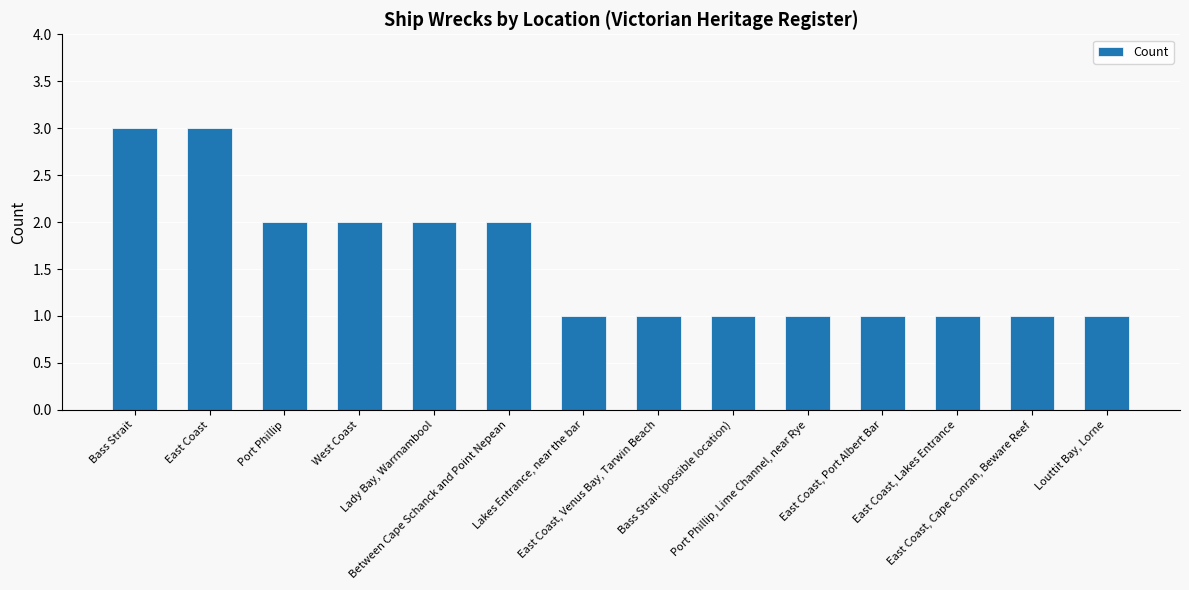

How many series are shown in this chart?

1